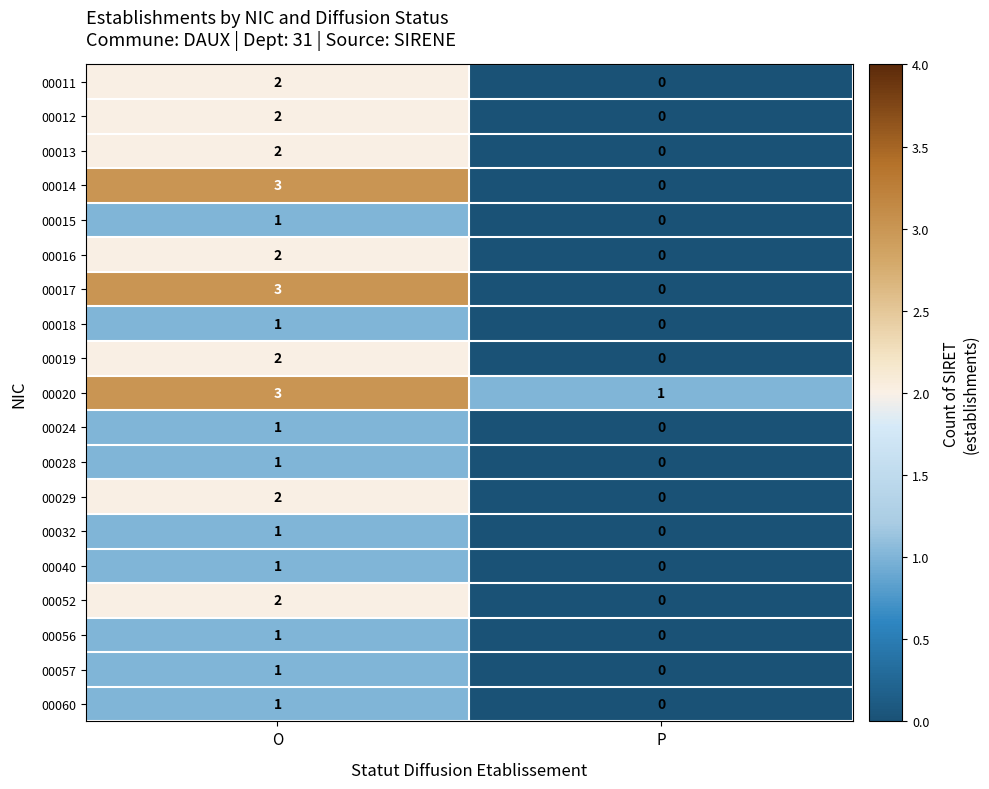

Is it true that 00013 equals 1 at P?

False